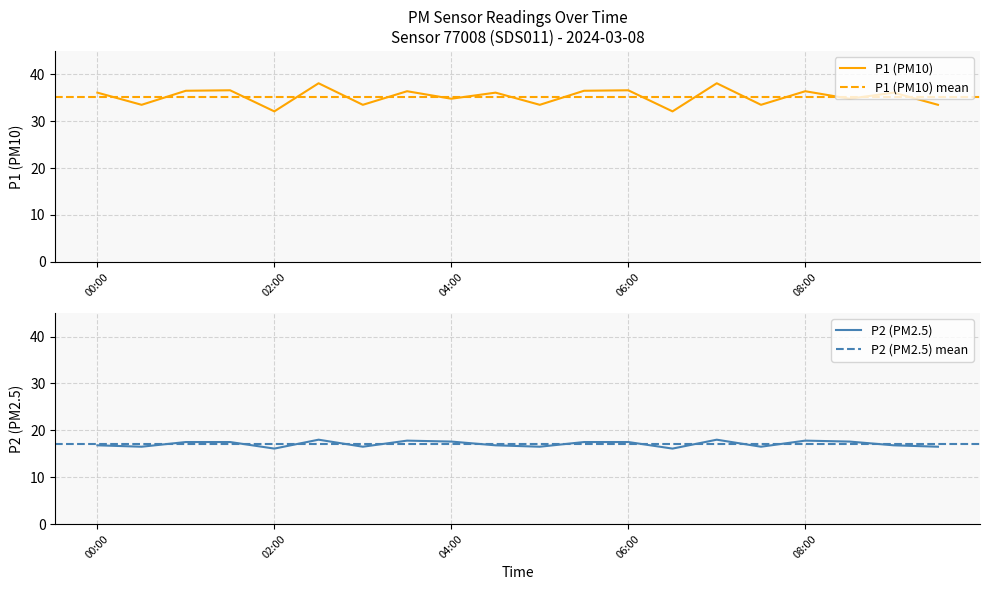

Reading right to left, list all the values displayed in this chart.

P1: 09:30=33.5	09:00=36.1	08:30=34.8	08:00=36.4	07:30=33.5	07:00=38.1	06:30=32.1	06:00=36.6	05:30=36.5	05:00=33.5	04:30=36.1	04:00=34.8	03:30=36.4	03:00=33.5	02:30=38.1	02:00=32.1	01:30=36.6	01:00=36.5	00:30=33.5	00:00=36.1
P2: 09:30=16.5	09:00=16.8	08:30=17.6	08:00=17.8	07:30=16.5	07:00=18.0	06:30=16.1	06:00=17.5	05:30=17.5	05:00=16.5	04:30=16.8	04:00=17.6	03:30=17.8	03:00=16.5	02:30=18.0	02:00=16.1	01:30=17.5	01:00=17.5	00:30=16.5	00:00=16.8